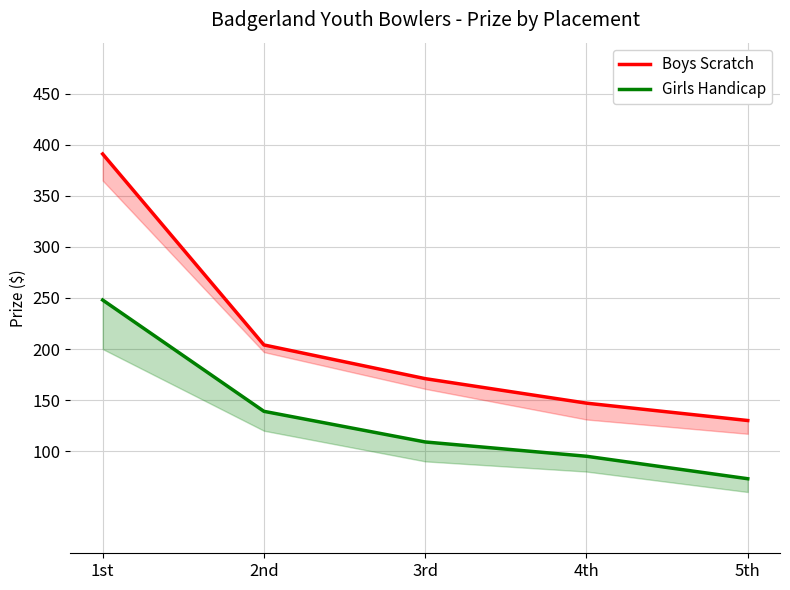

Is it true that Girls Handicap equals 73 at 5th?

True